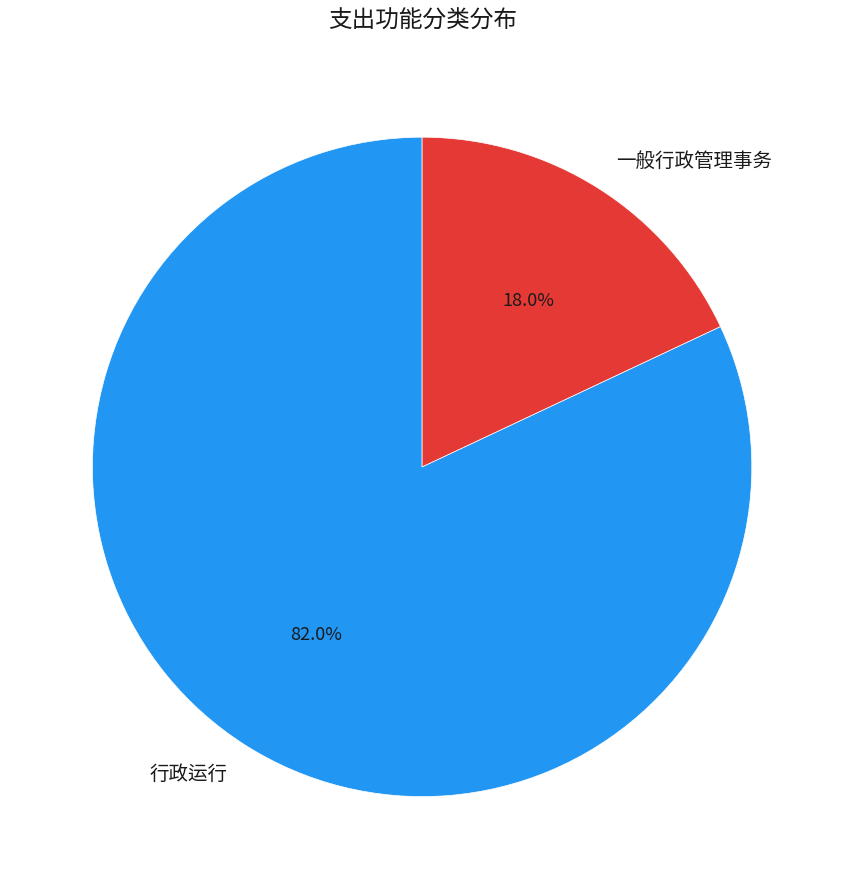

Which slice is the smallest?

一般行政管理事务